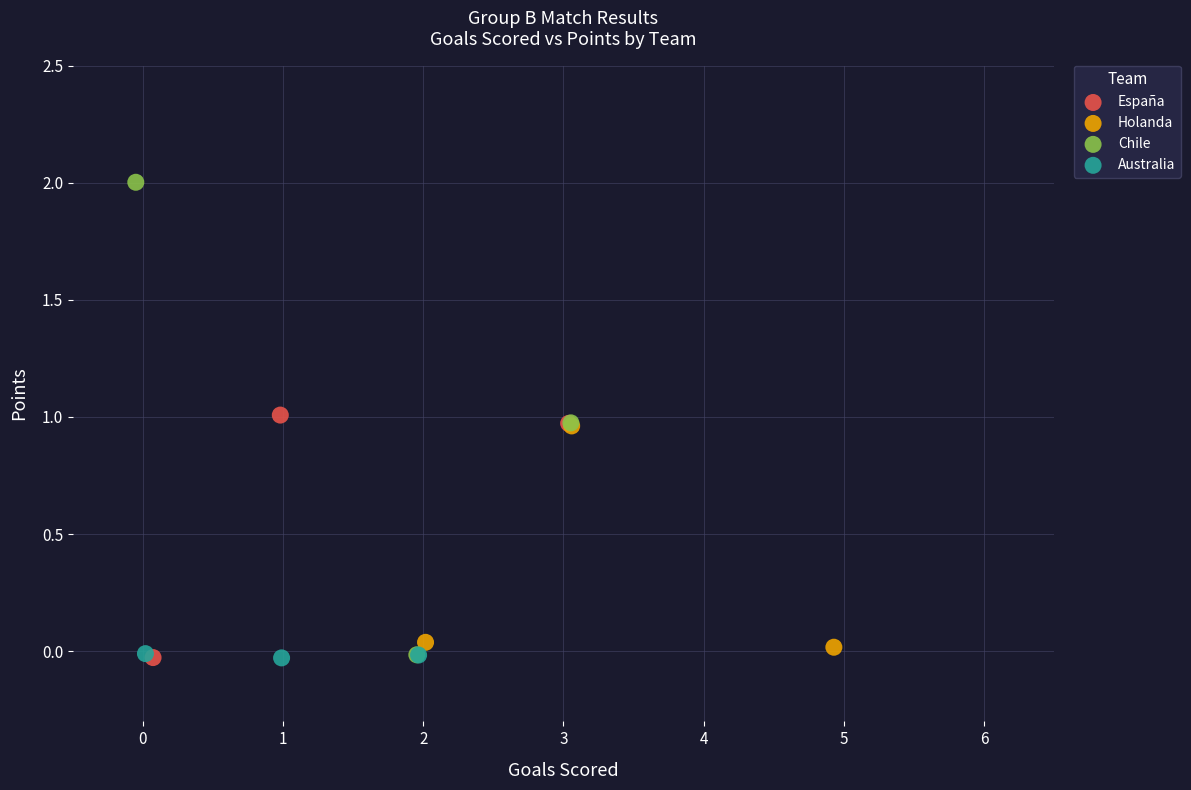

Which series has the largest Y range (max minus min)?

Chile